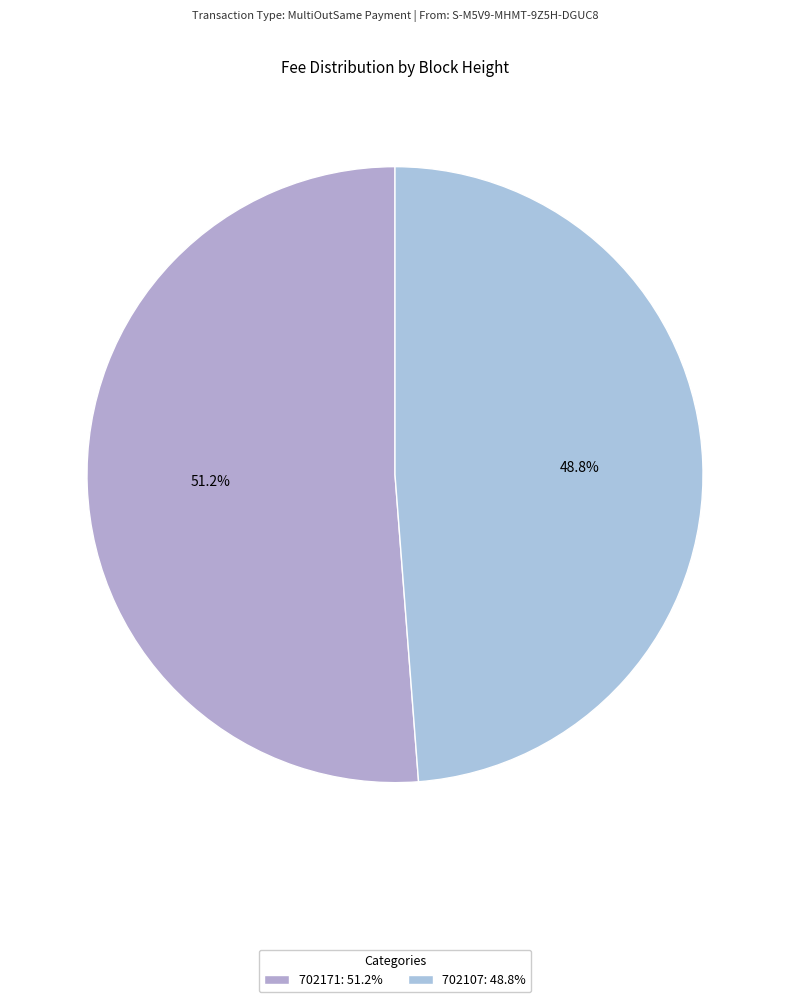

True or false: 702107 accounts for 49% of the total.

True